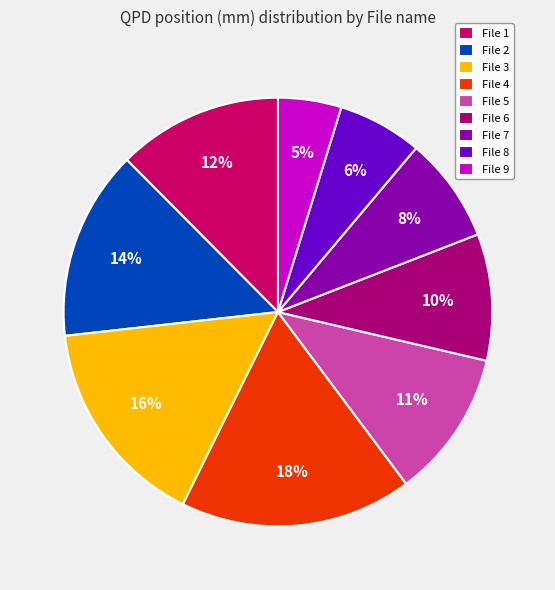

How many slices are in this pie chart?

9